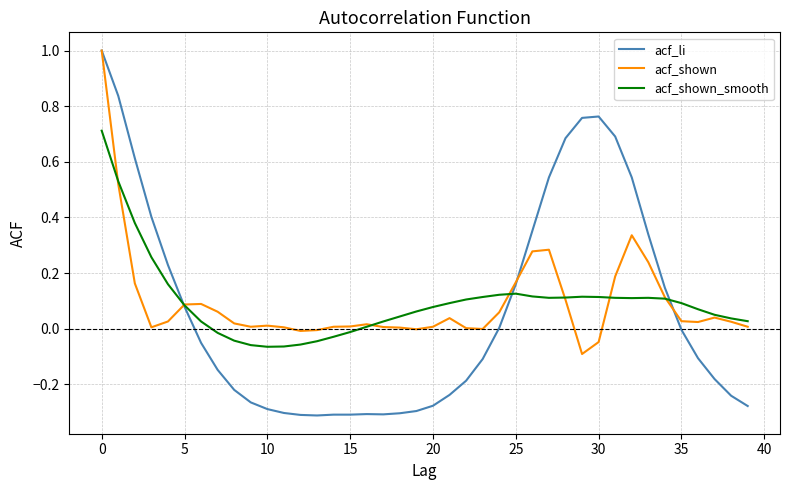

What is the greatest value displayed?

1.0